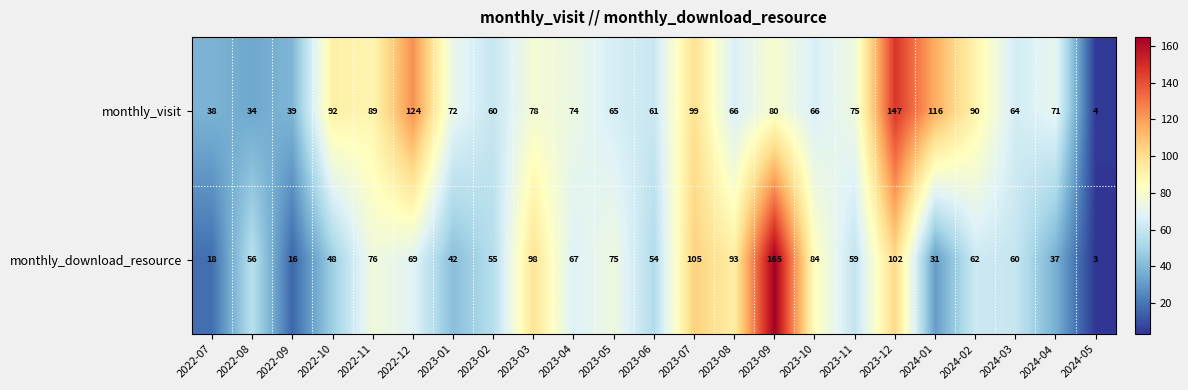

What is the spread (max minus min) of values at 2023-11?

16